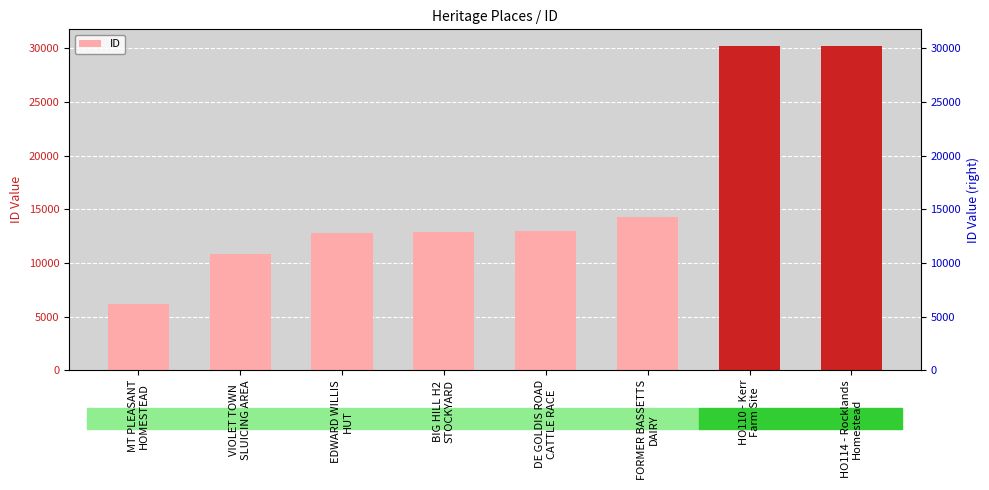

Where is the data nearest to the value 18225?

FORMER BASSETTS
DAIRY